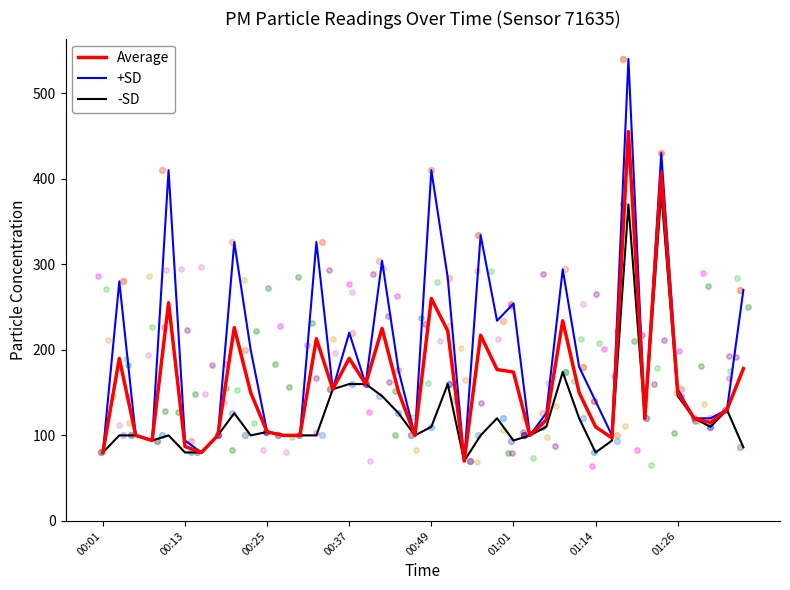

At how many categories does at least one series exceed 302?

8